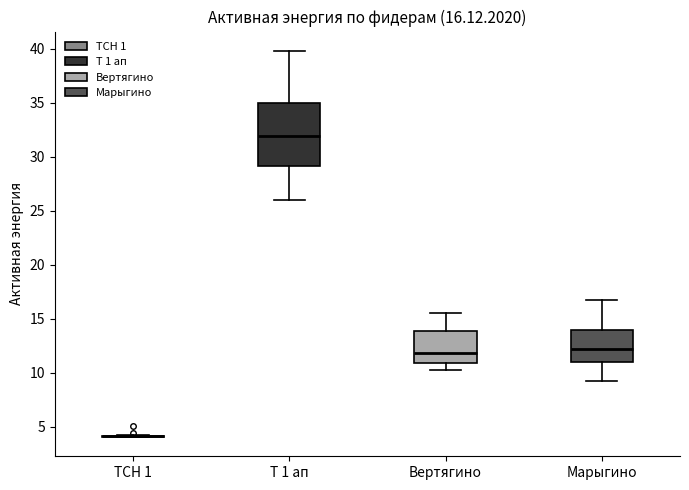

Comparing the boxes themselves (not the whiskers), which one is the tallest?

Т 1 ап